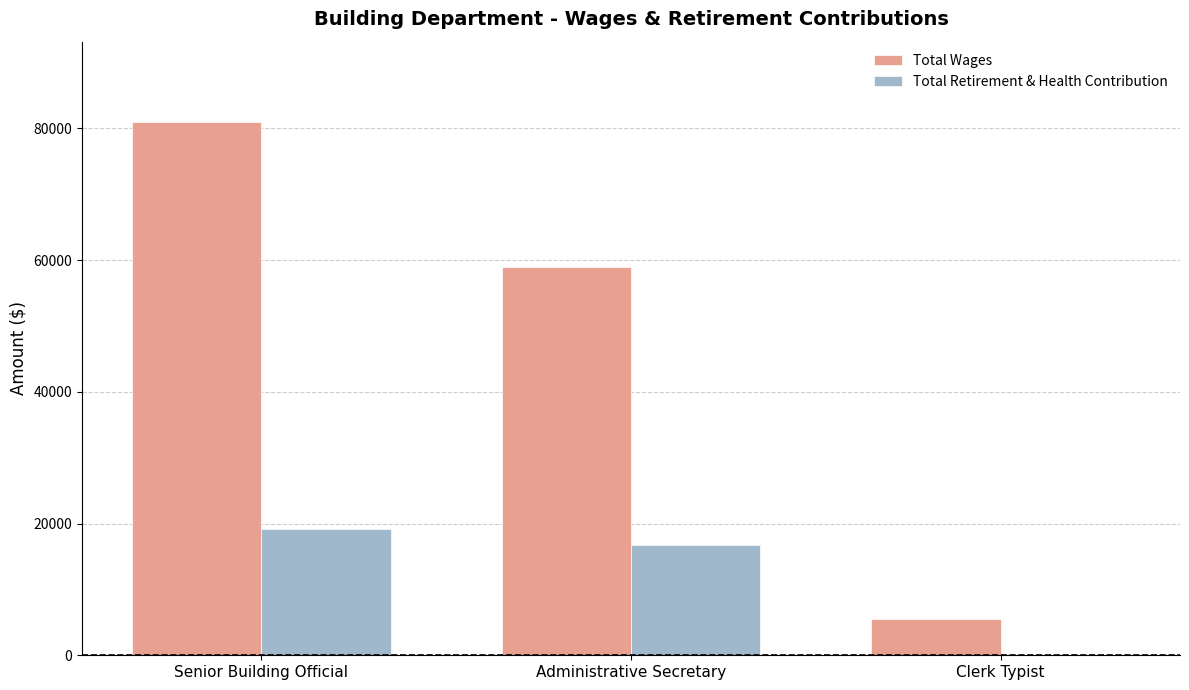

What is the total value across all series at Senior Building Official?

100209